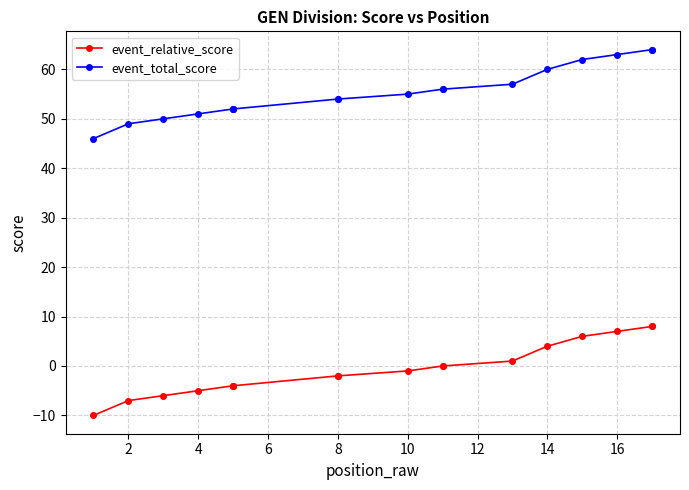

What is the maximum value for event_total_score?

64